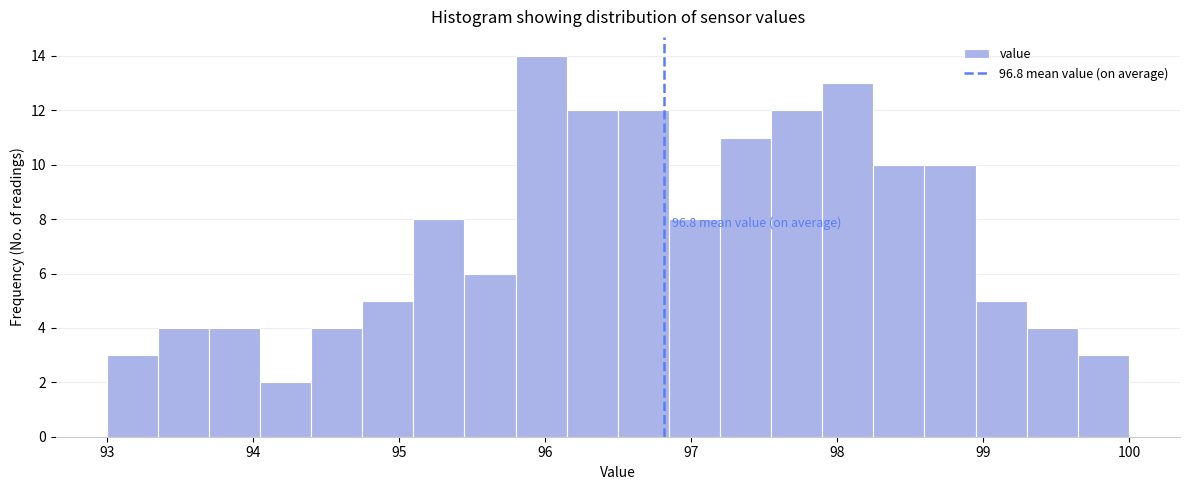

Around what value on the x-axis is the tallest bar? Give the approximate position of its centre, as read against the axis.

96.0